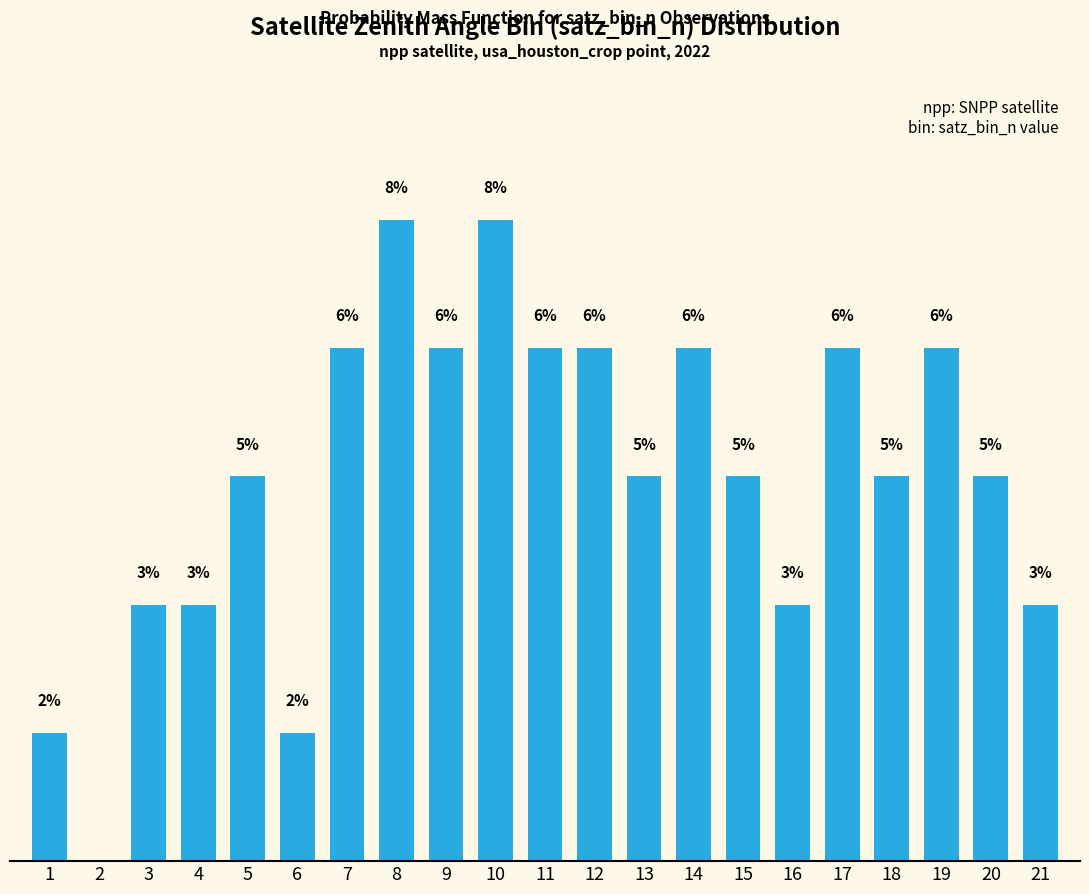

Reading right to left, what are all the values shown in this chart?

3.2	4.8	6.3	4.8	6.3	3.2	4.8	6.3	4.8	6.3	6.3	7.9	6.3	7.9	6.3	1.6	4.8	3.2	3.2	0.0	1.6